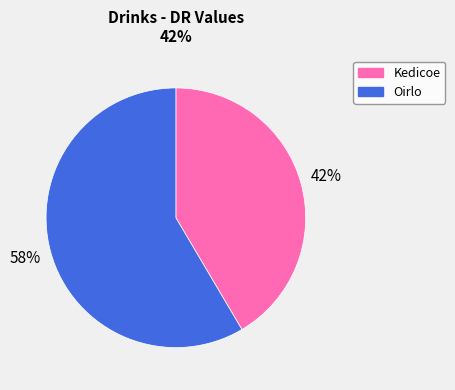

How many segments does this pie chart have?

2